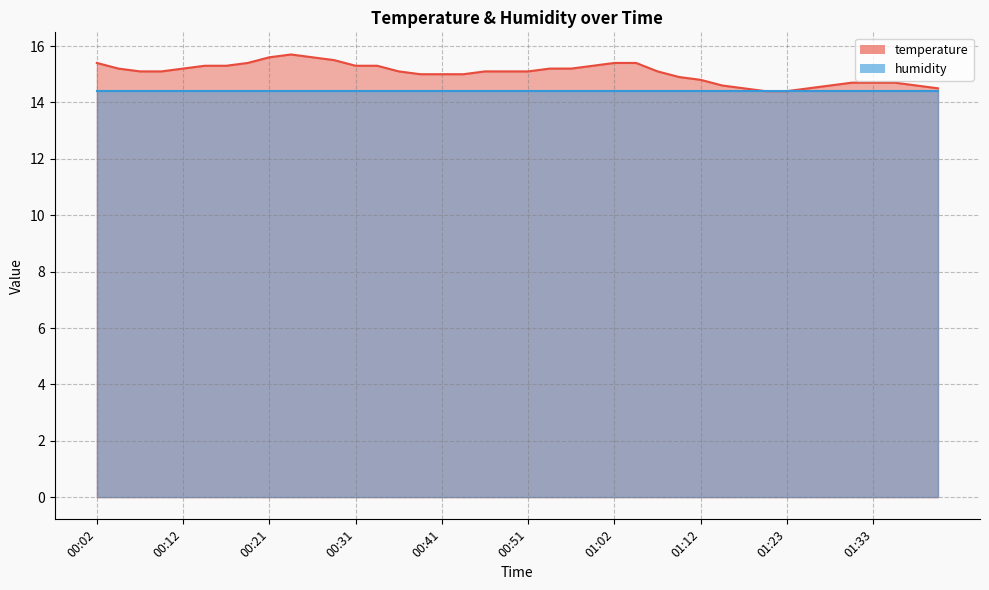

What is the average value?

15.0